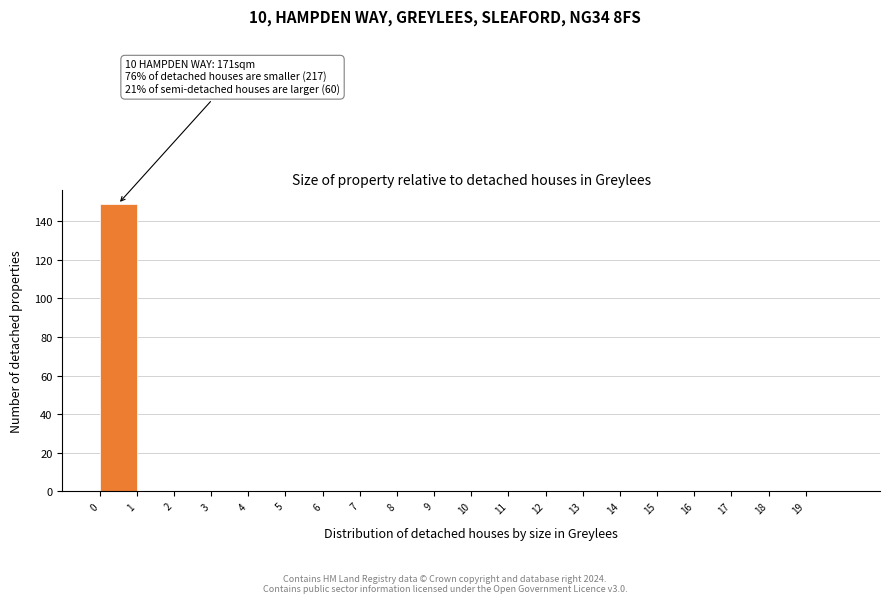

Over which range of the x-axis is the bar tallest?

0 to 1